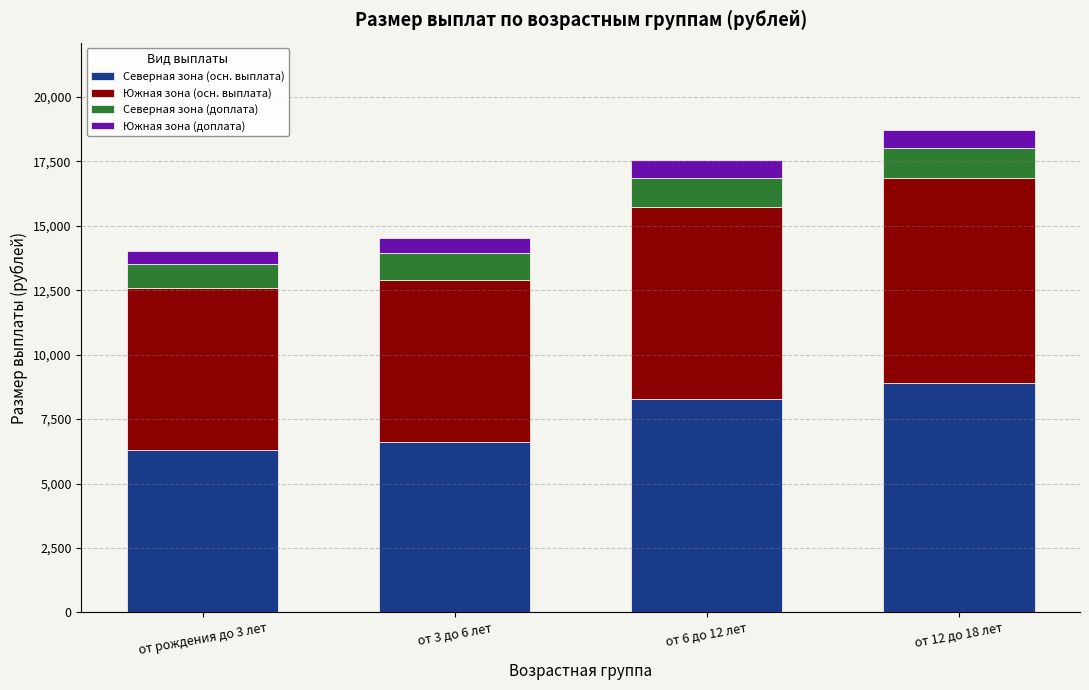

What is the sum of all Северная зона (осн. выплата) values?

30092.3